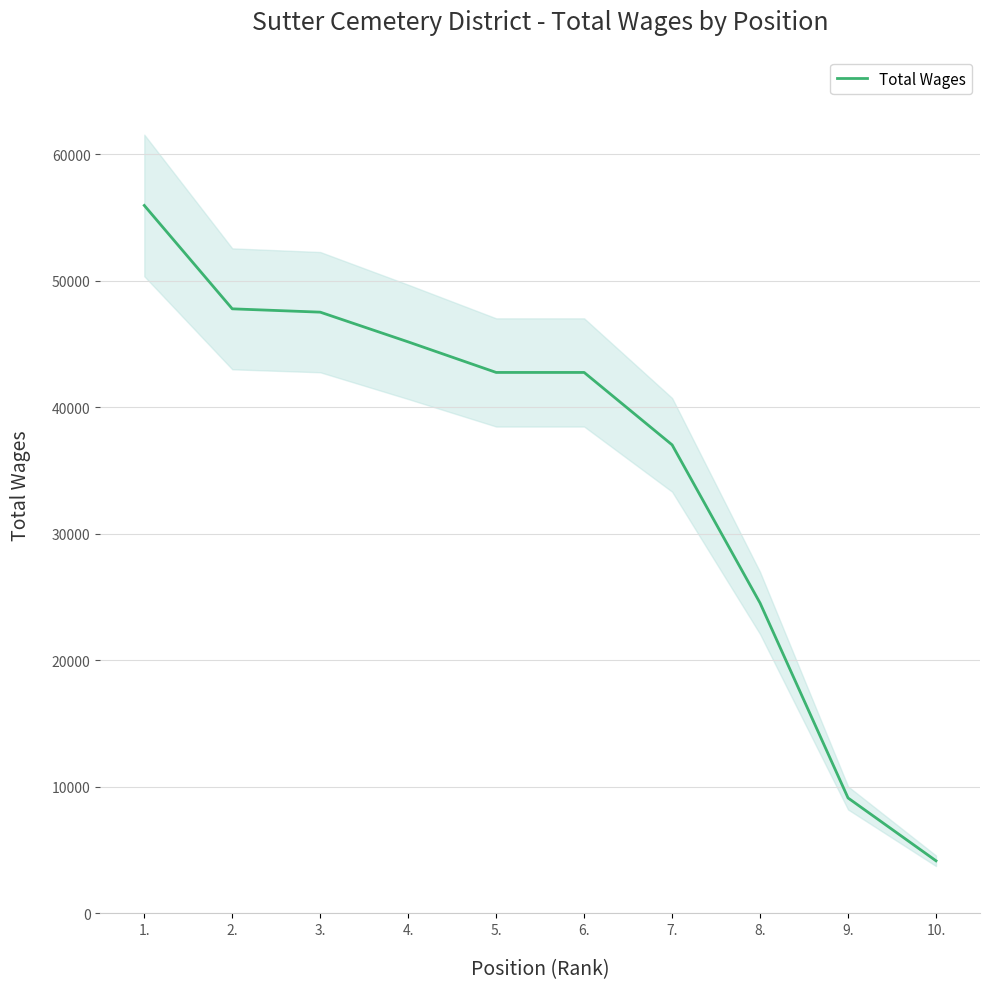

What is the sum of all values?

356713